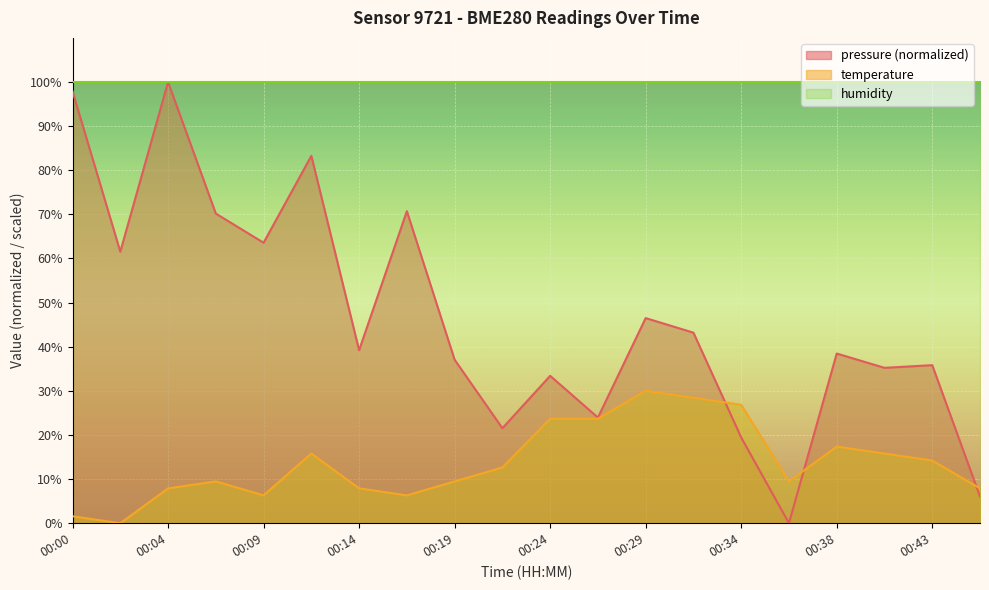

Where does the pressure series first go above 39?

00:00